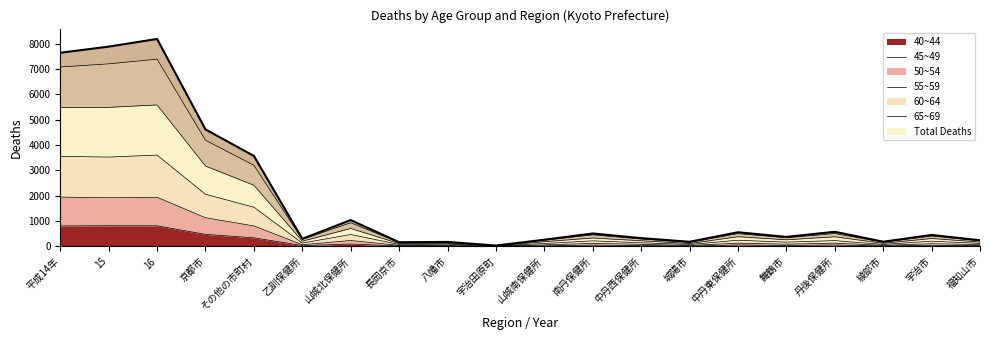

Approximately how many times larger is the value at 長岡京市 compared to 舞鶴市?

0.4